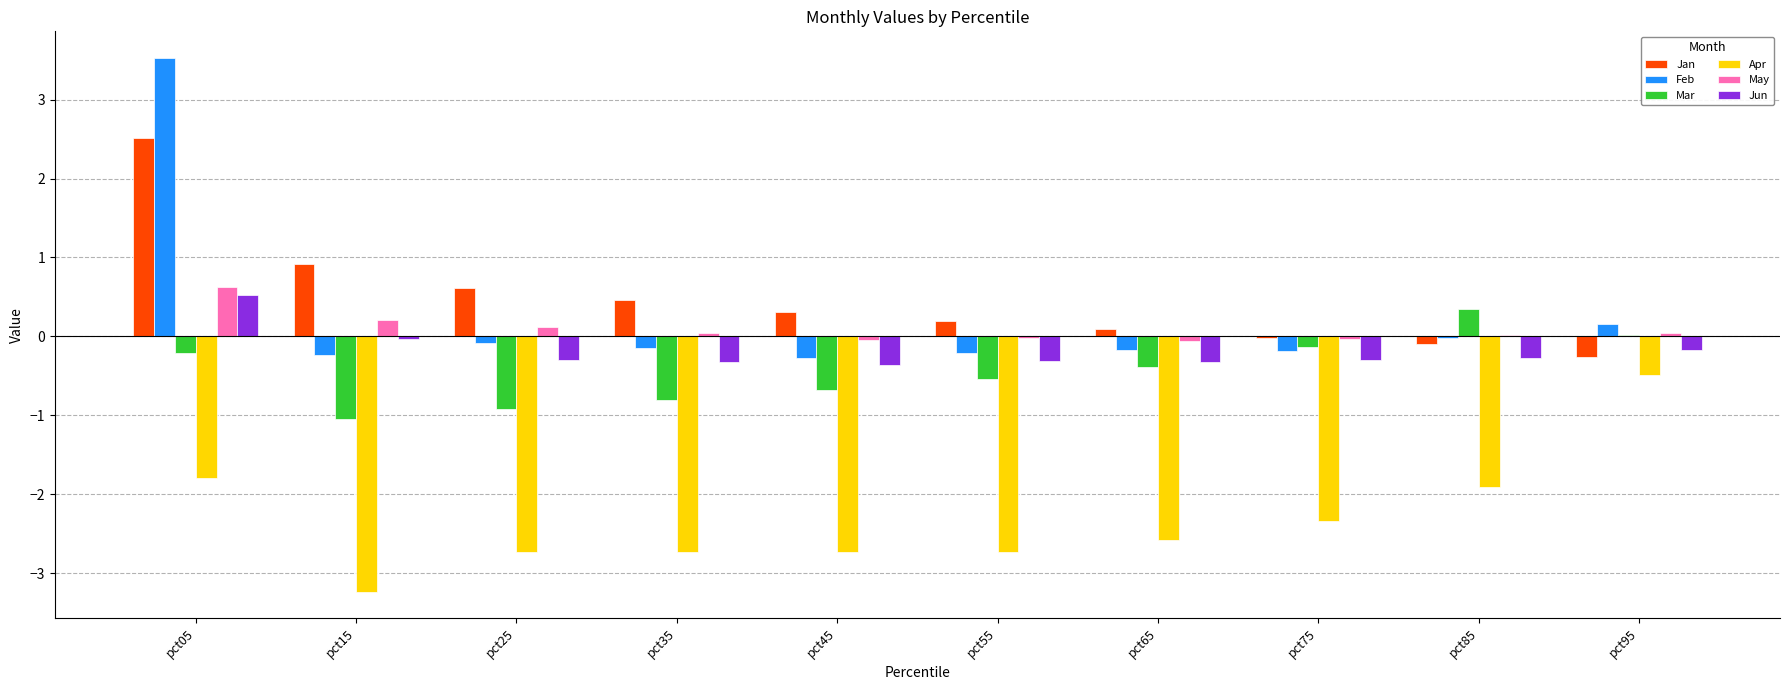

Which series has the largest total across all categories?

Jan